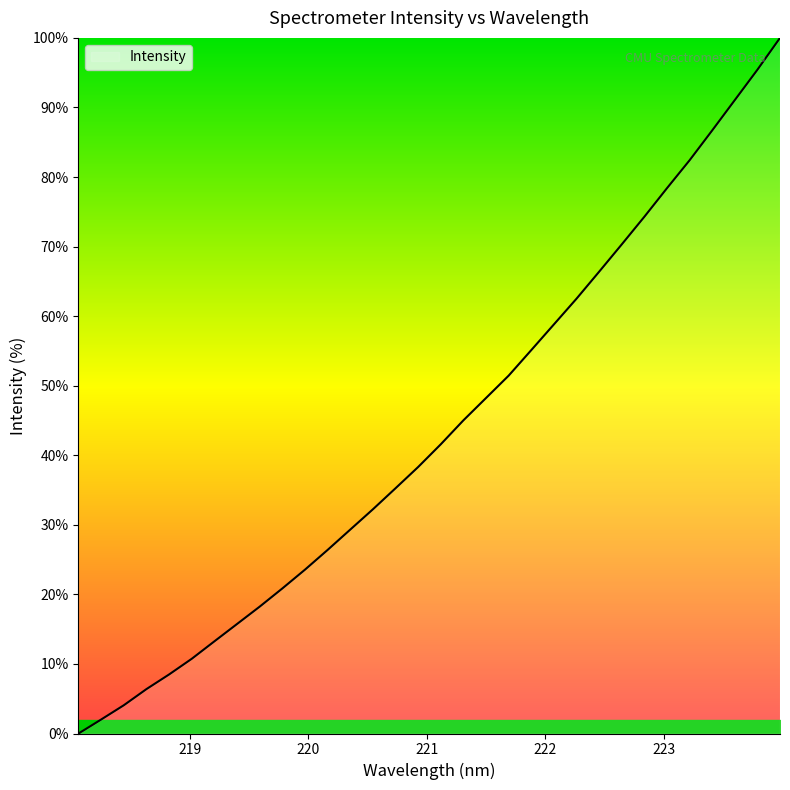

What is the difference between the maximum and minimum values?

100.0